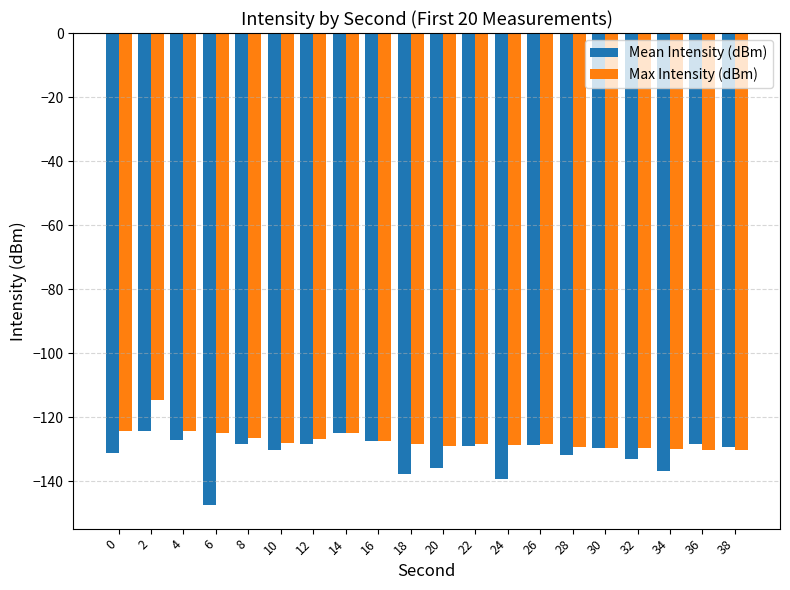

What is the value of the Max Intensity (dBm) bar at the 19th from the left?

-130.1